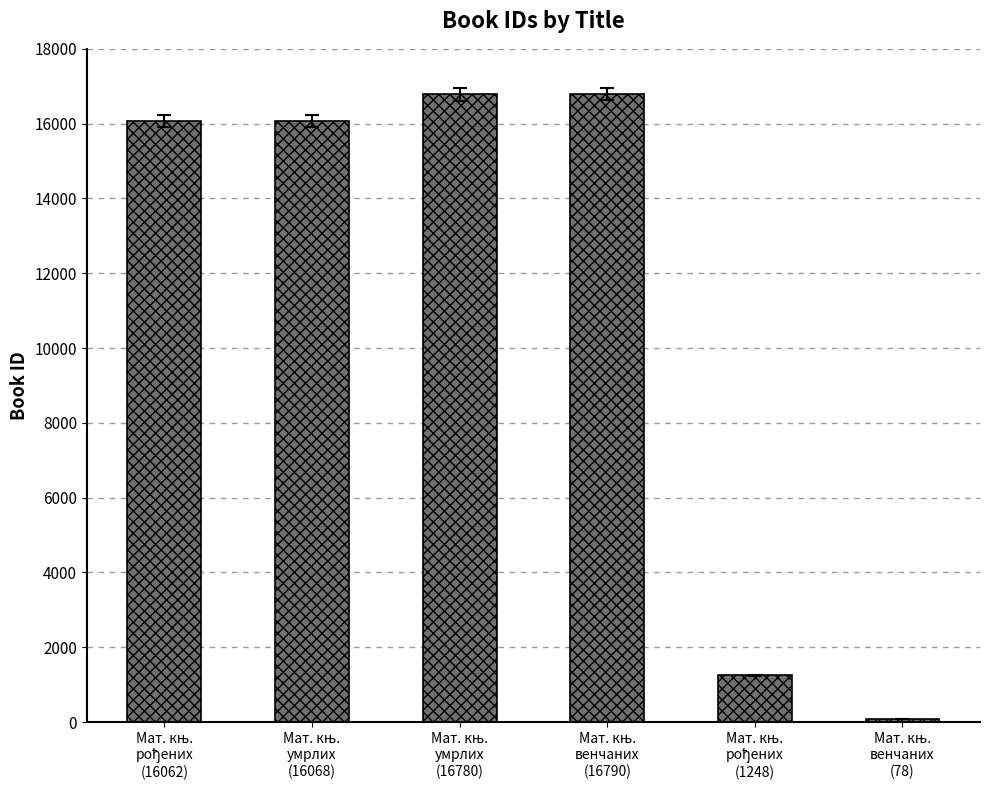

What is the sum of all values?

67026